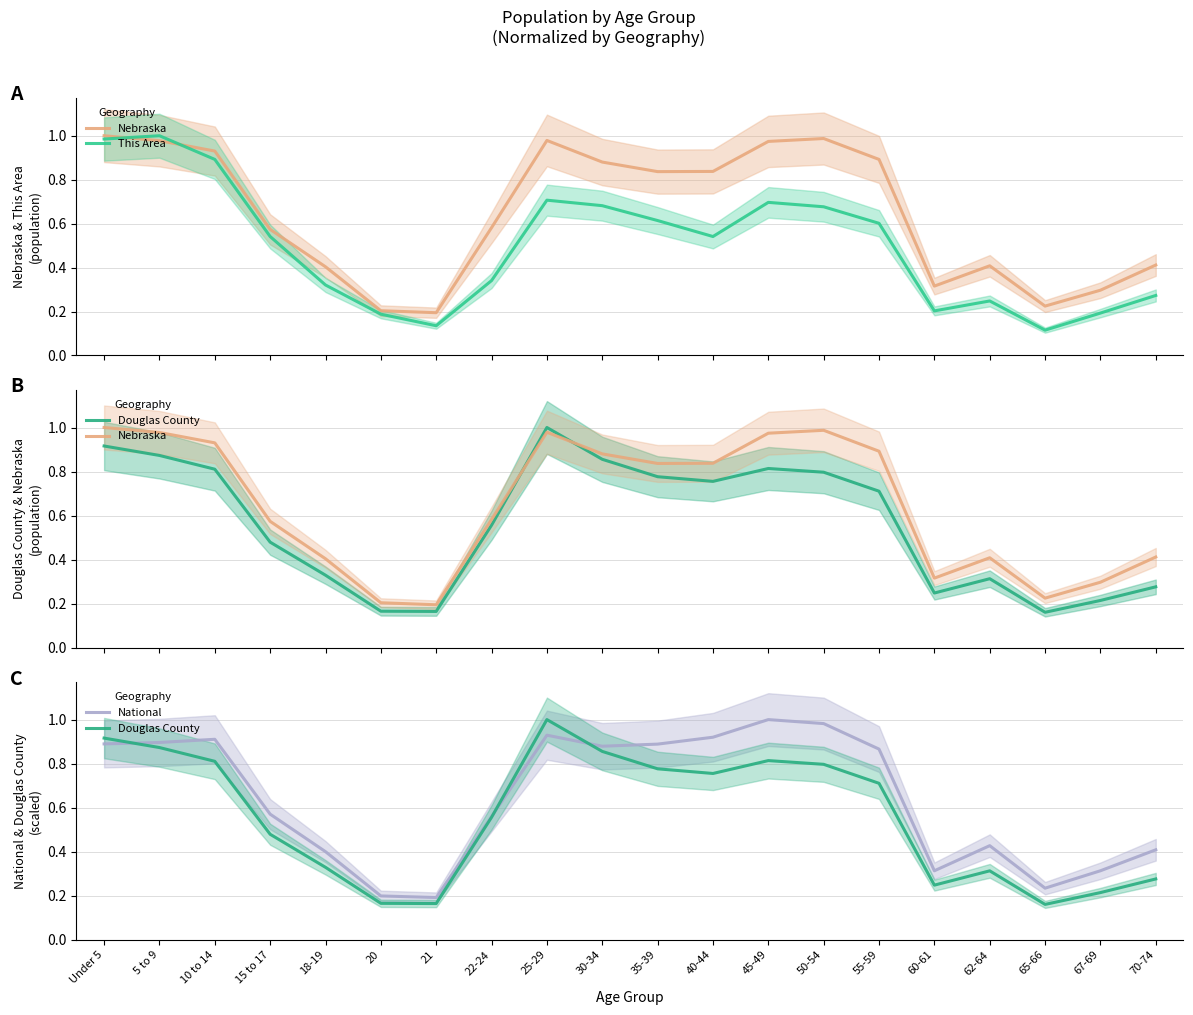

How many categories are shown in the chart?

20